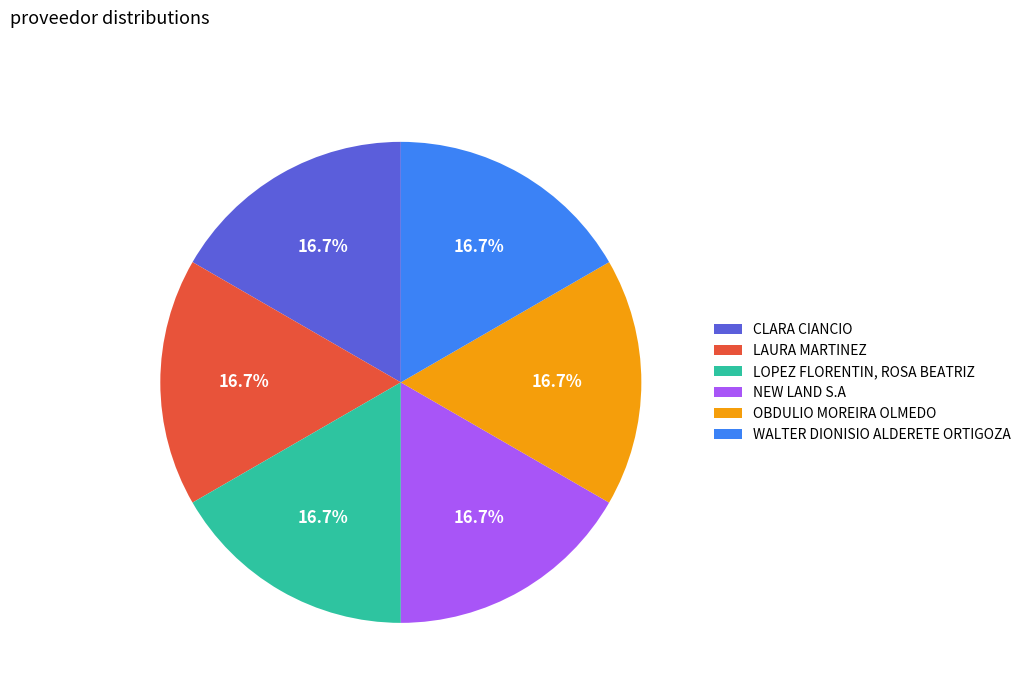

What portion of the pie excludes CLARA CIANCIO?

83.3%